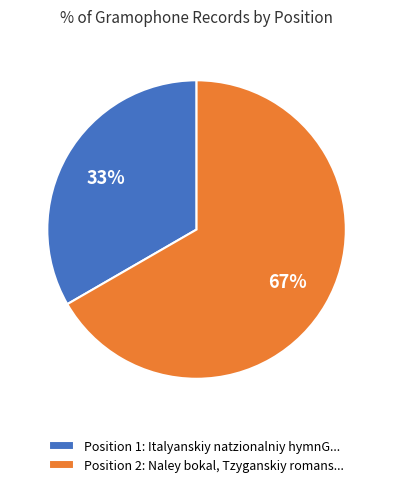

Which has a higher value, Position 2: Naley bokal, Tzyganskiy romans... or Position 1: Italyanskiy natzionalniy hymnG...?

Position 2: Naley bokal, Tzyganskiy romans...